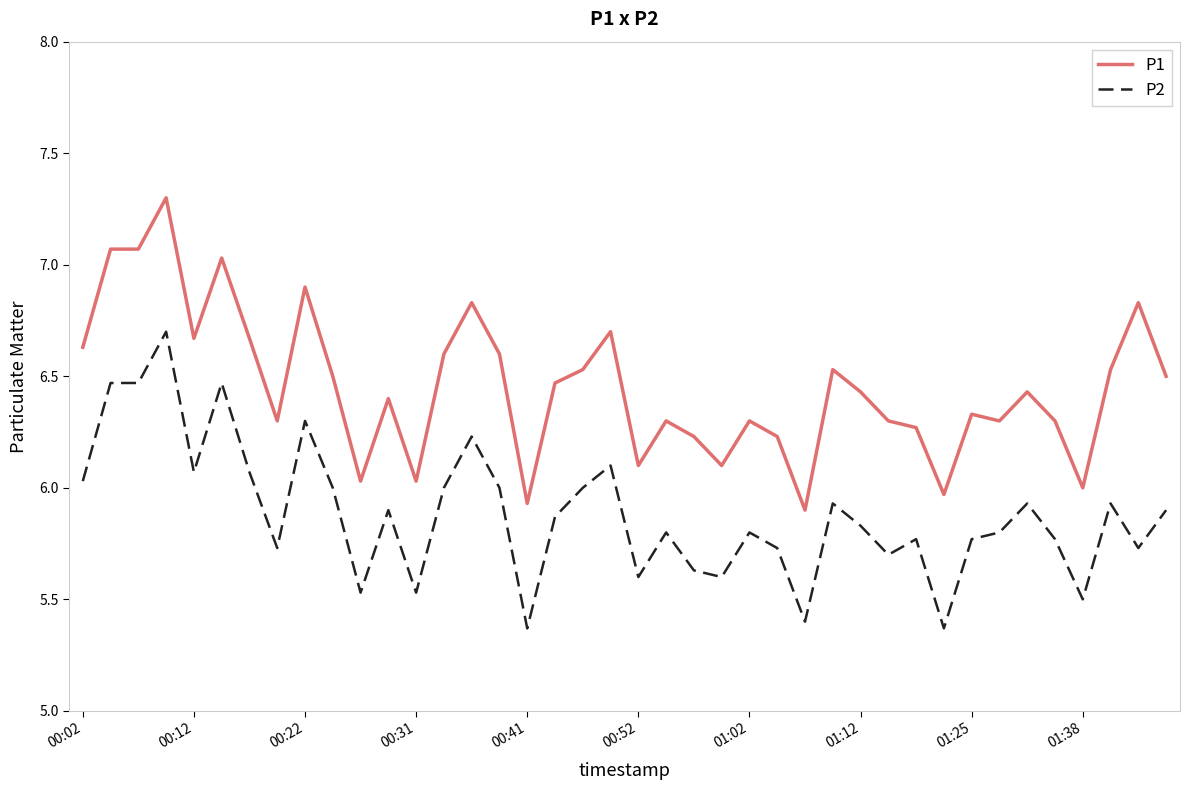

What are all the series names shown in the legend?

P1, P2